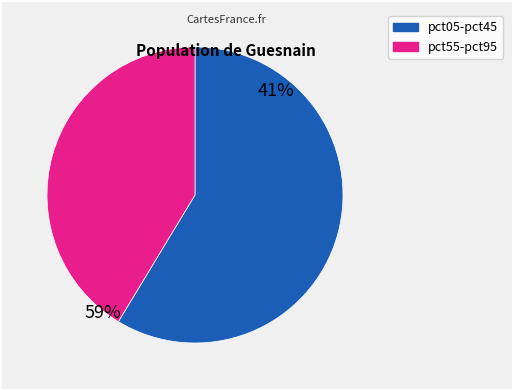

Is there a majority slice in this chart?

Yes